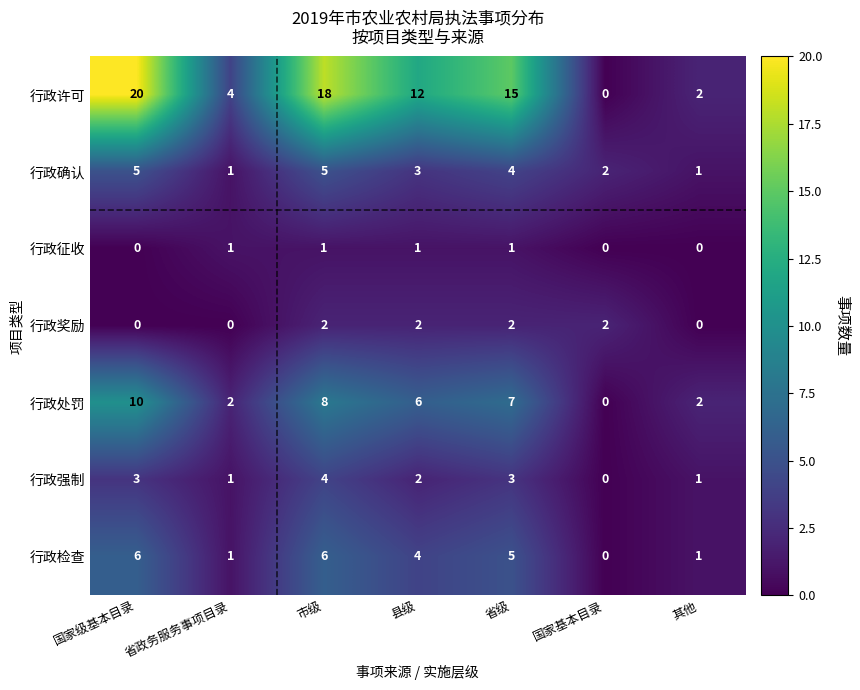

How many data points does each series have?

7